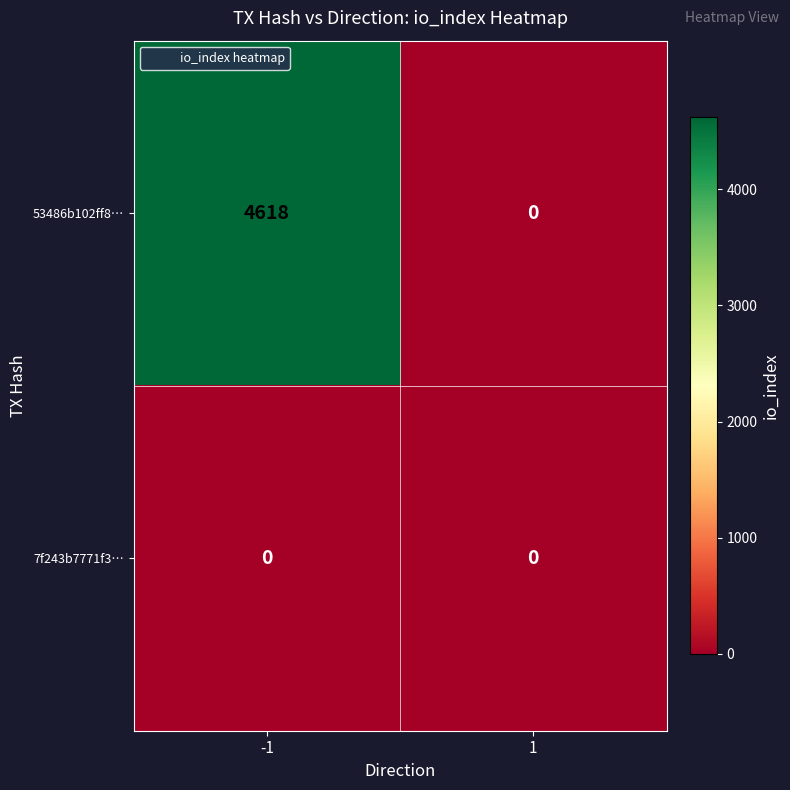

What is the highest value of the 53486b102ff8… series?

4618